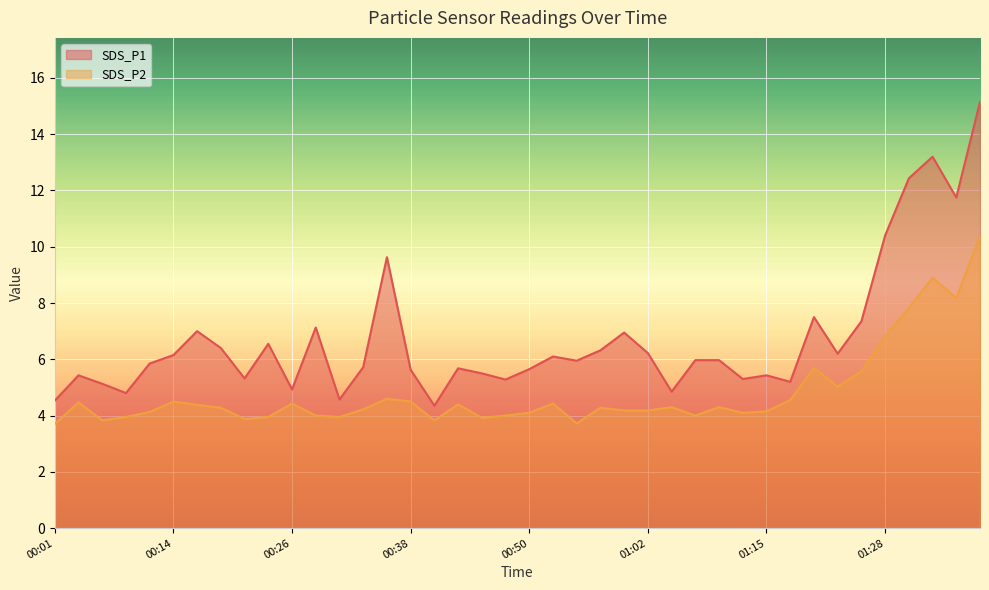

What is the highest value of the SDS_P2 series?

10.4